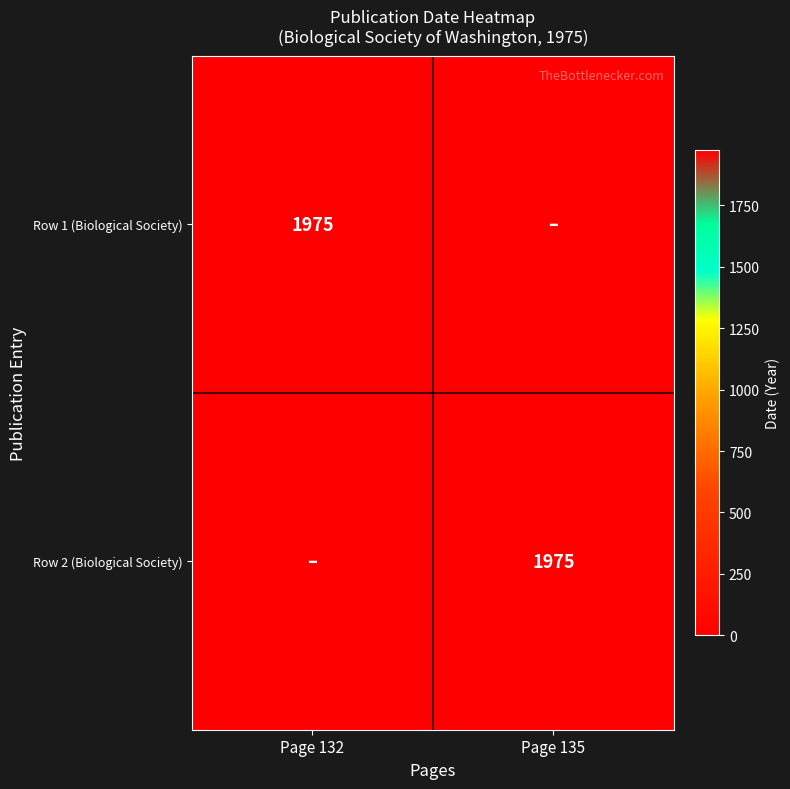

The Row 2 (Biological Society) series shows 3131 at Page 135. True or false?

False